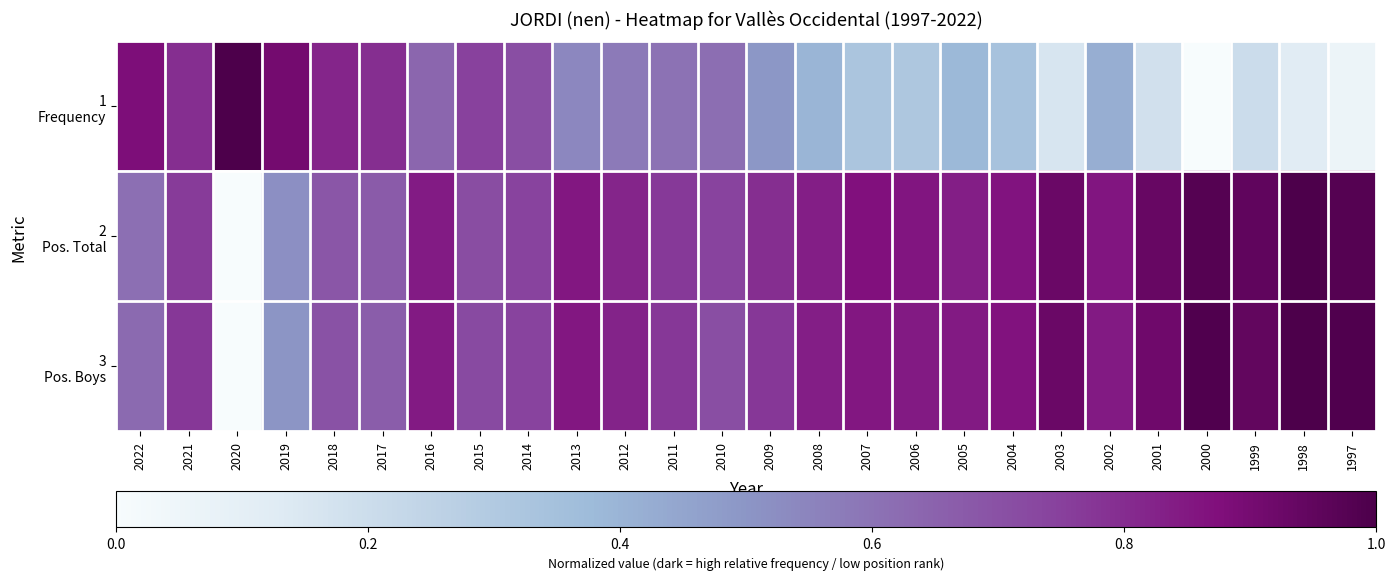

How many distinct data groups are displayed?

3